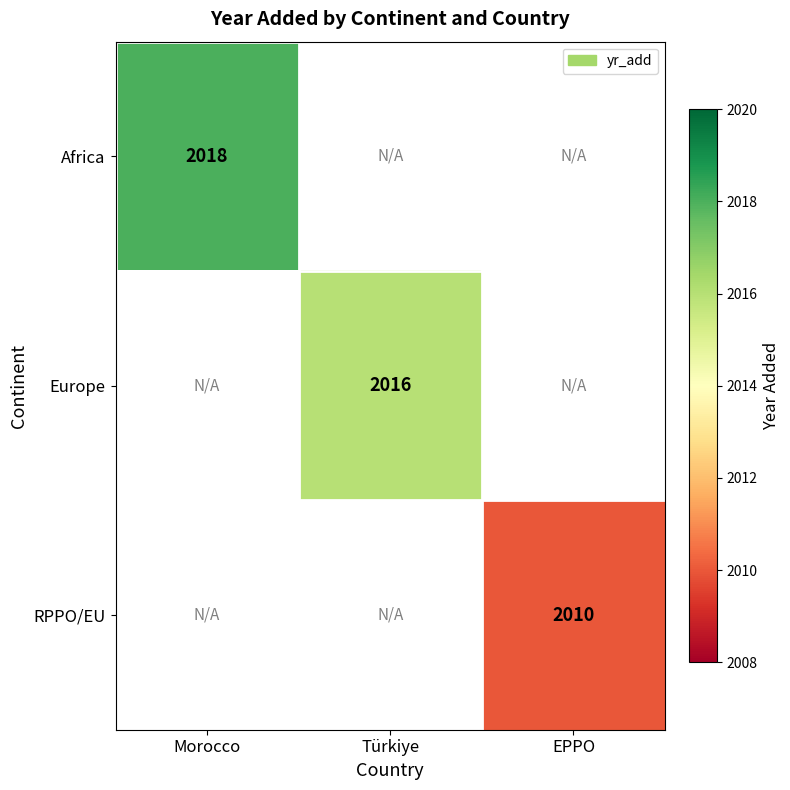

Is it true that Africa equals 3295 at Morocco?

False